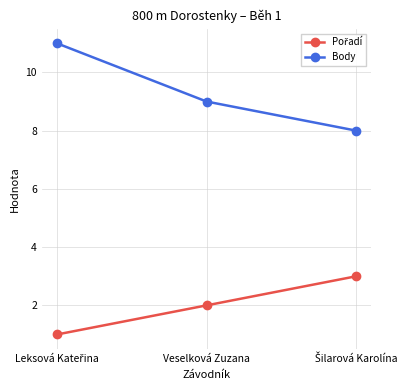

At how many categories does at least one series exceed 6?

3